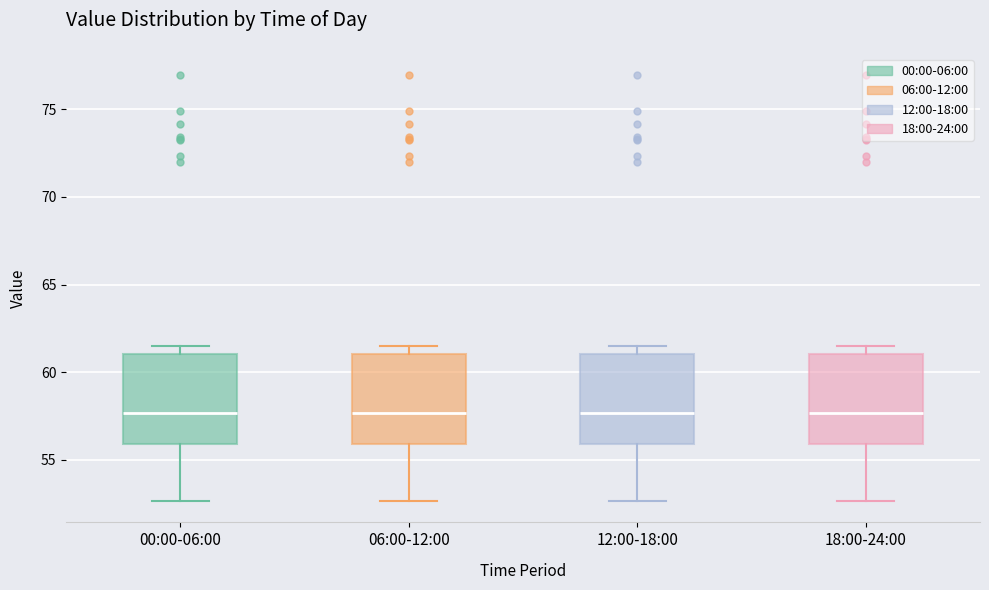

Where is the lower edge of the box for 06:00-12:00 on the y-axis? The values are not printed on the chart, so give them approximately, as read against the axis.

56.0